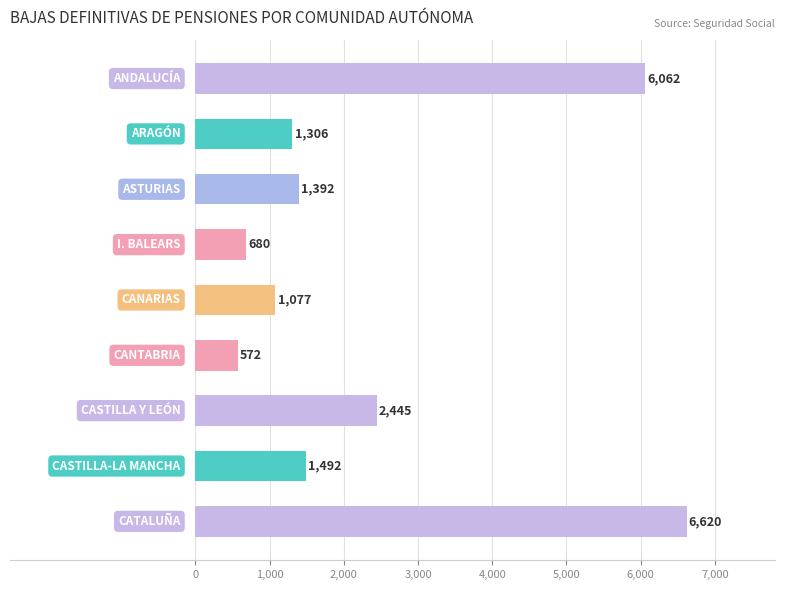

What is the value of the 5th bar from the top?

1077